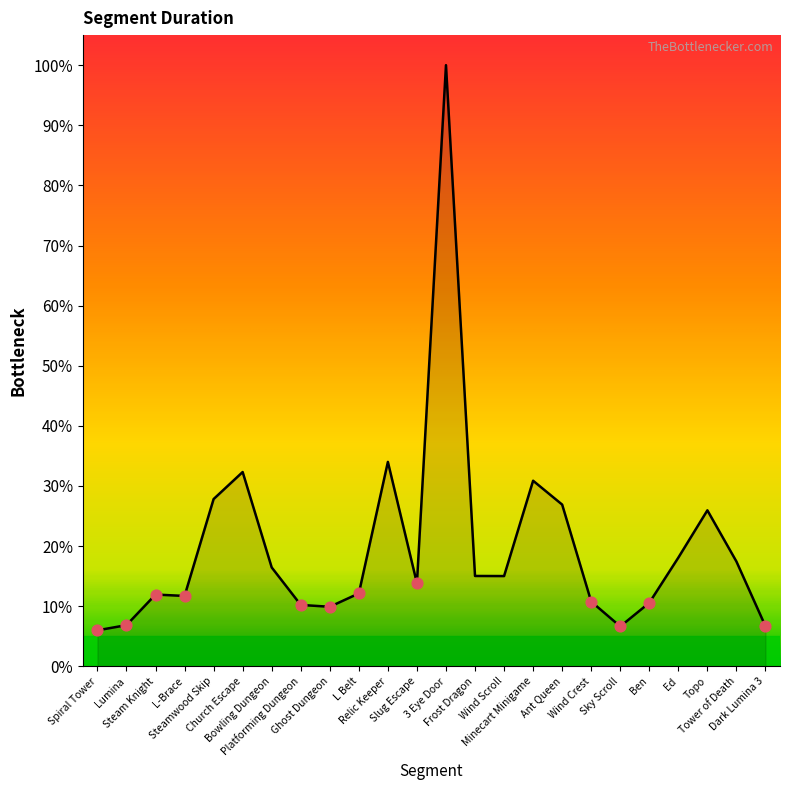

What is the change in value from L Belt to Tower of Death?

+5.3